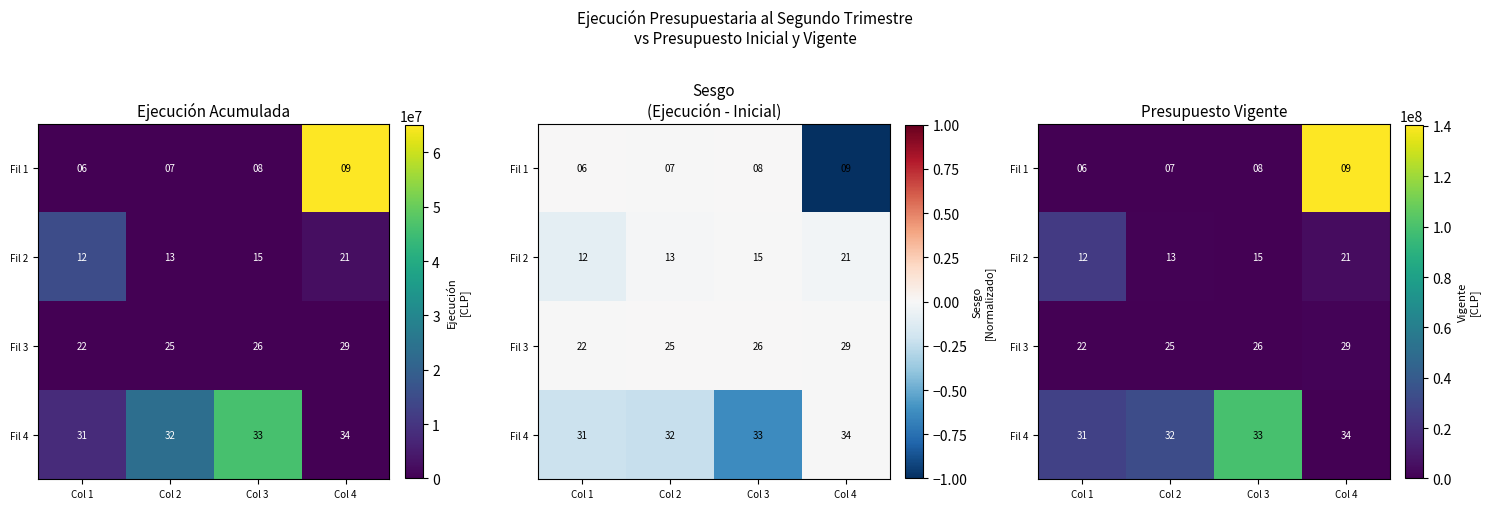

What is the total value across all series at Col 4?

146535078